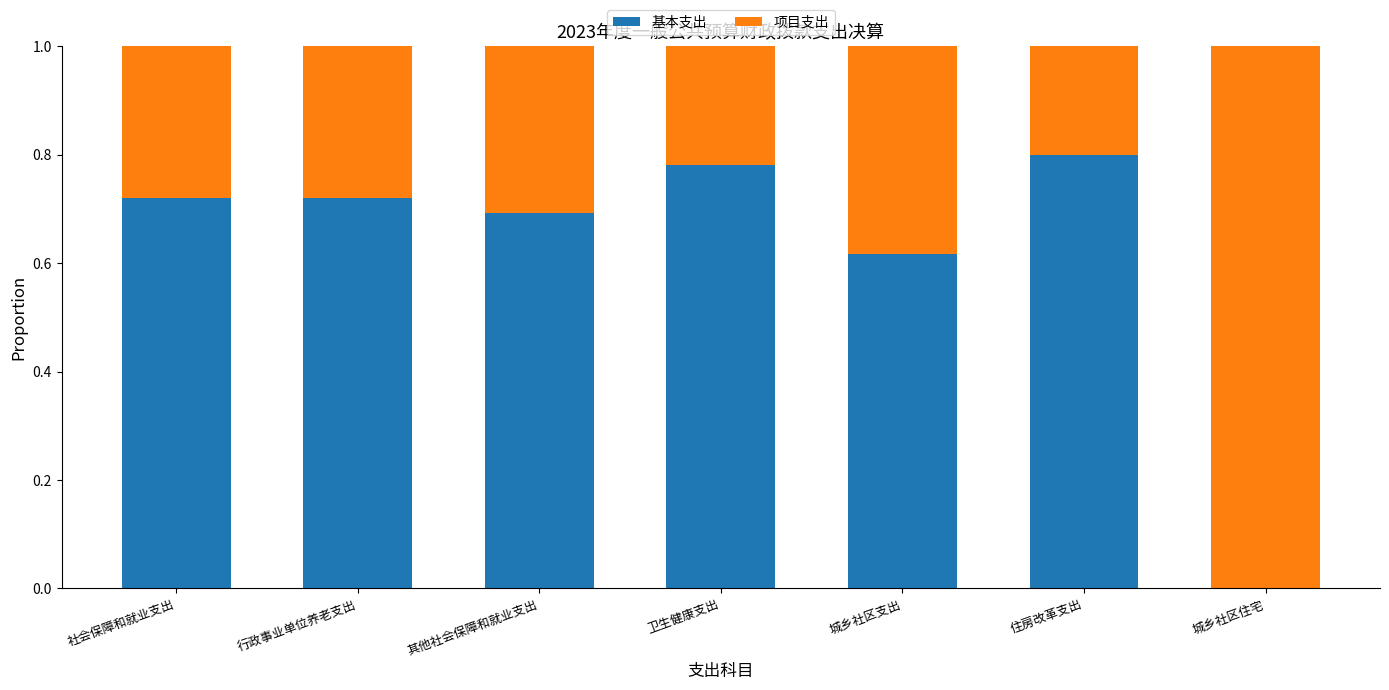

What is the sum of all 基本支出 values?

4.3